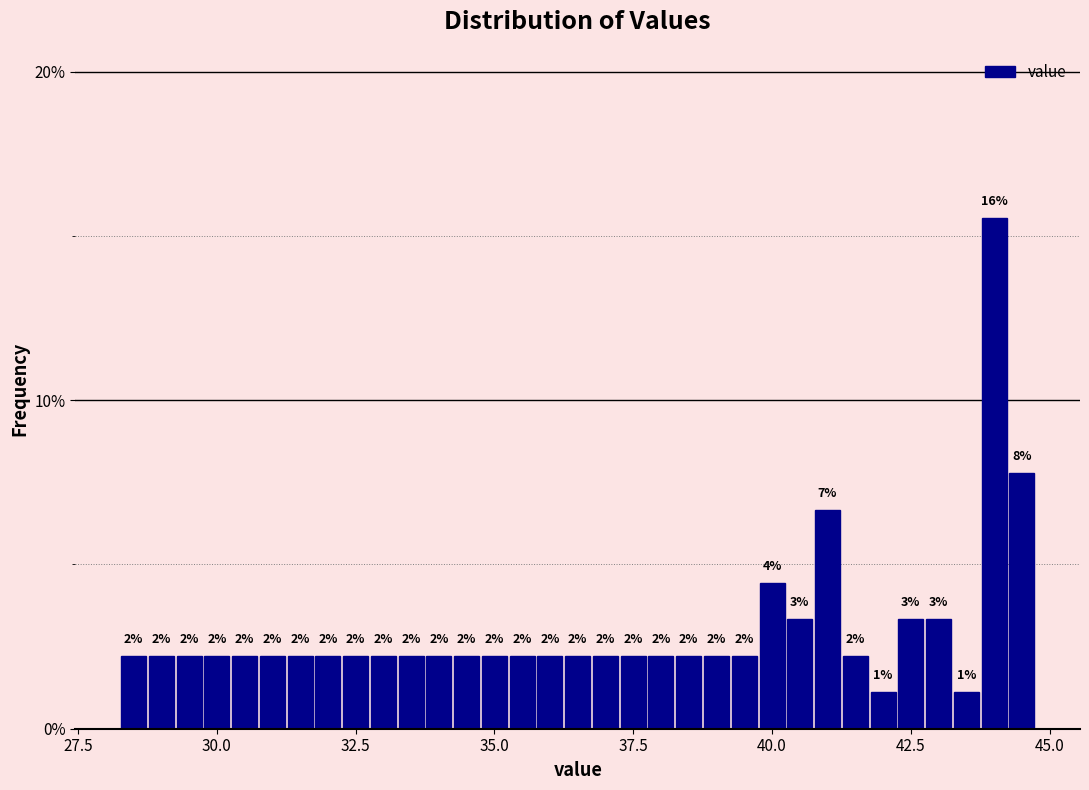

Read against the x-axis, roughly where is the centre of the tallest bar?

44.0